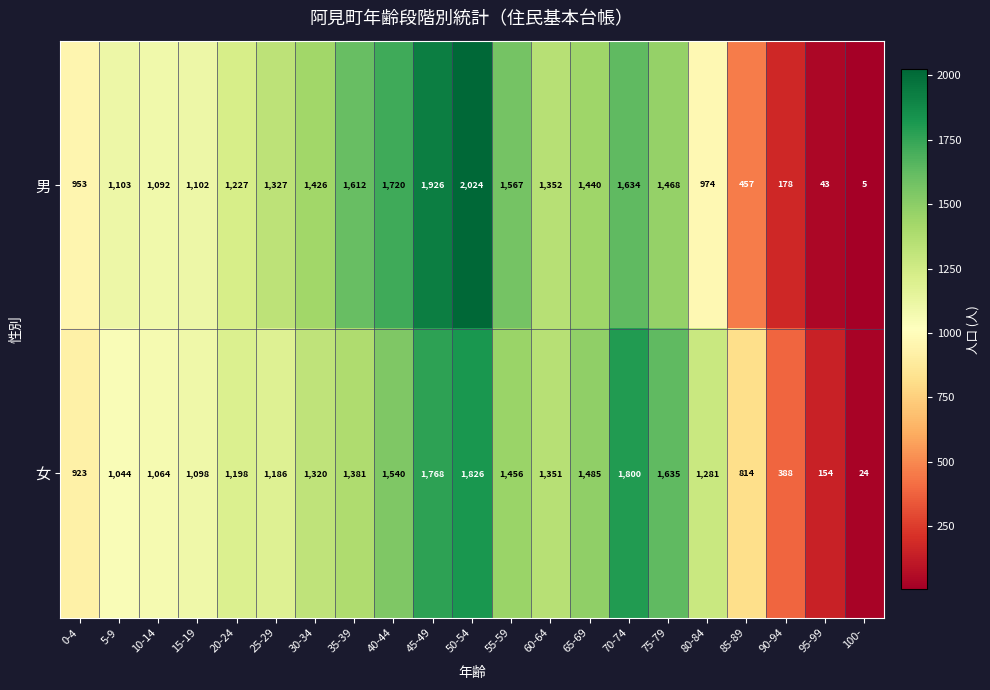

What is the average value of the 女 series?

1178